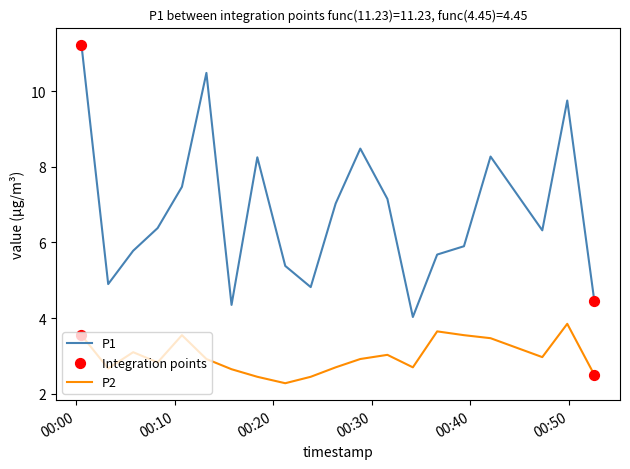

Which series has the widest spread of values?

P1